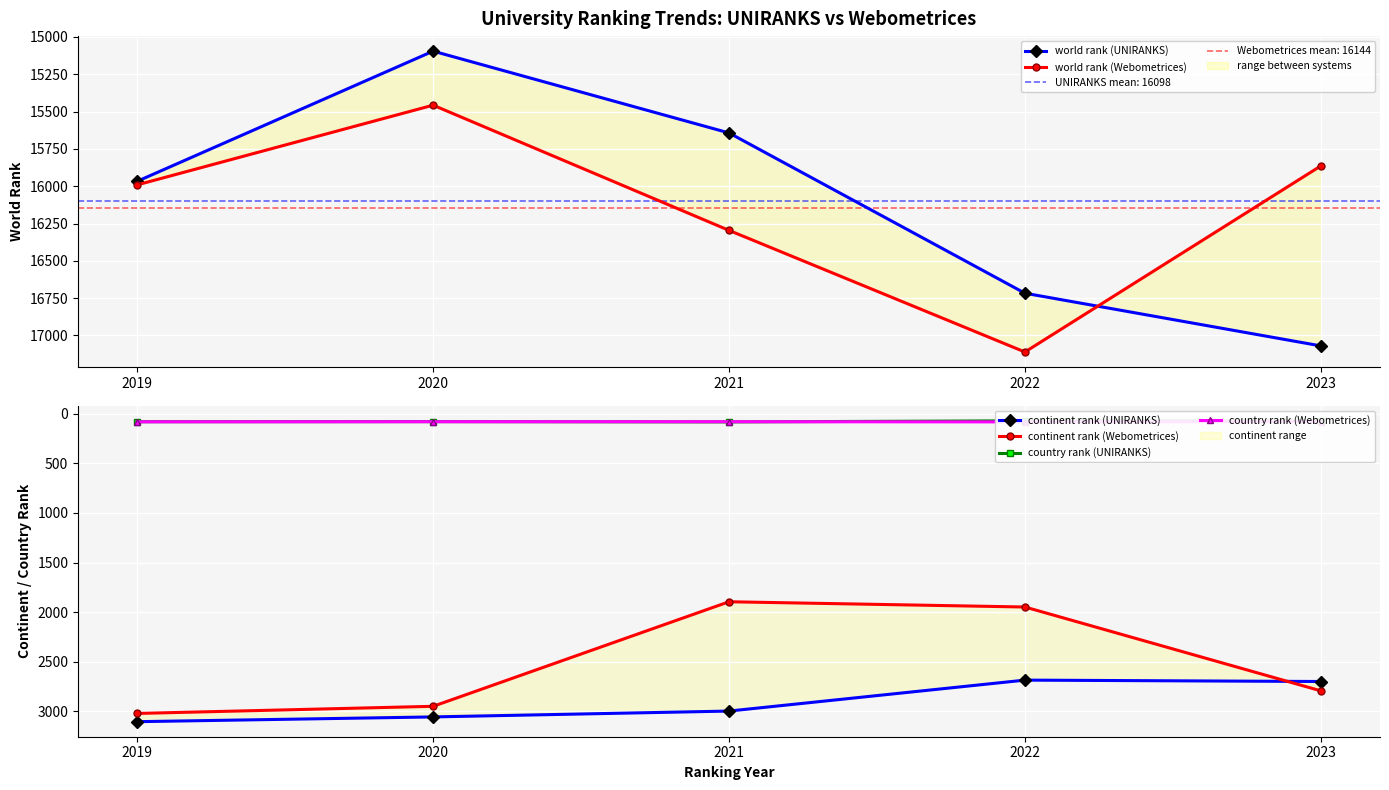

At which label is continent rank (Webometrices) closest to 2458?

2023